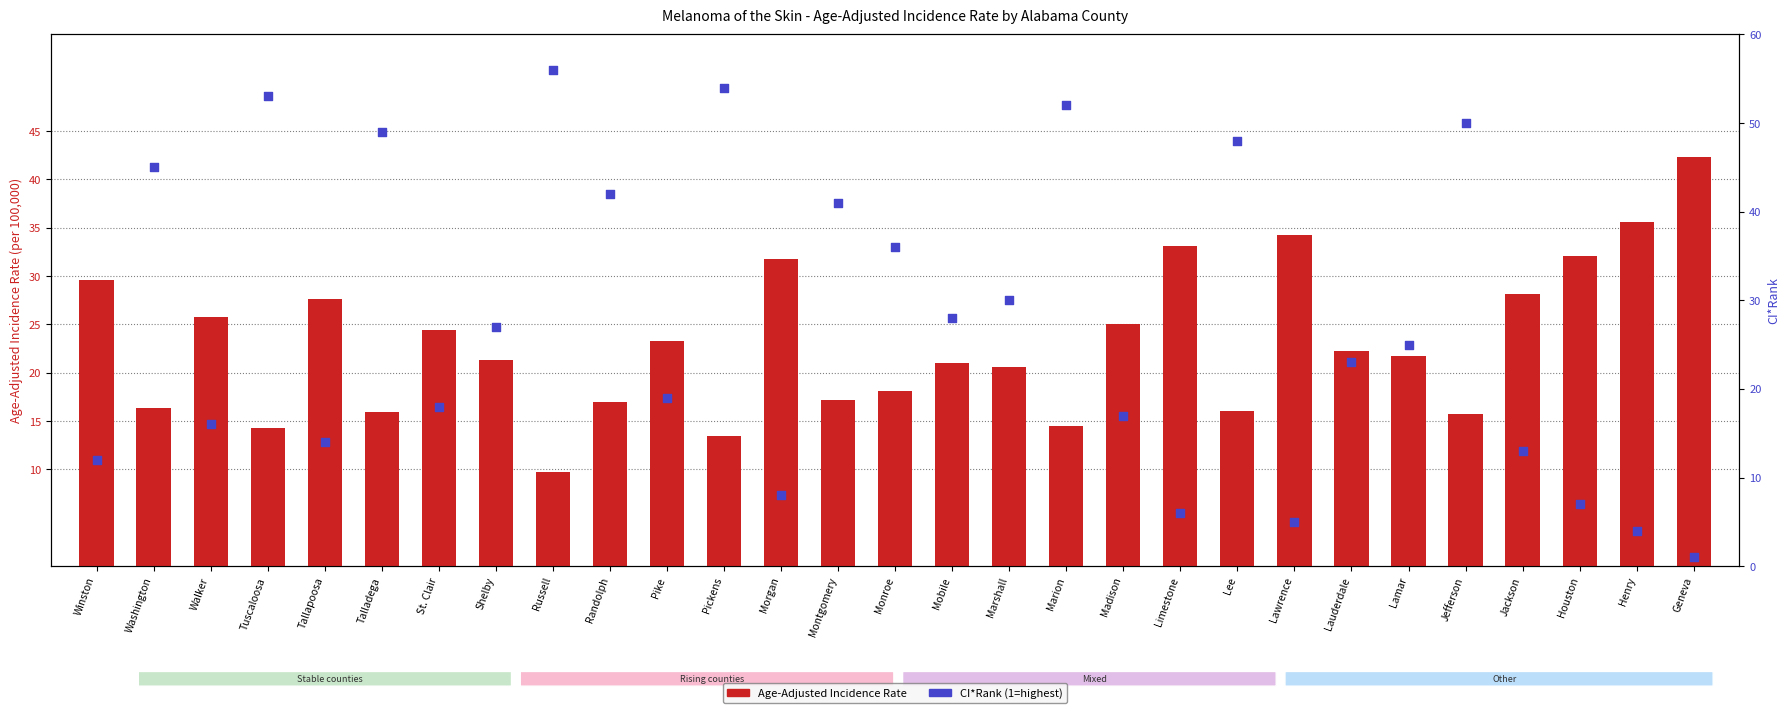

At how many categories does at least one series exceed 30?

17